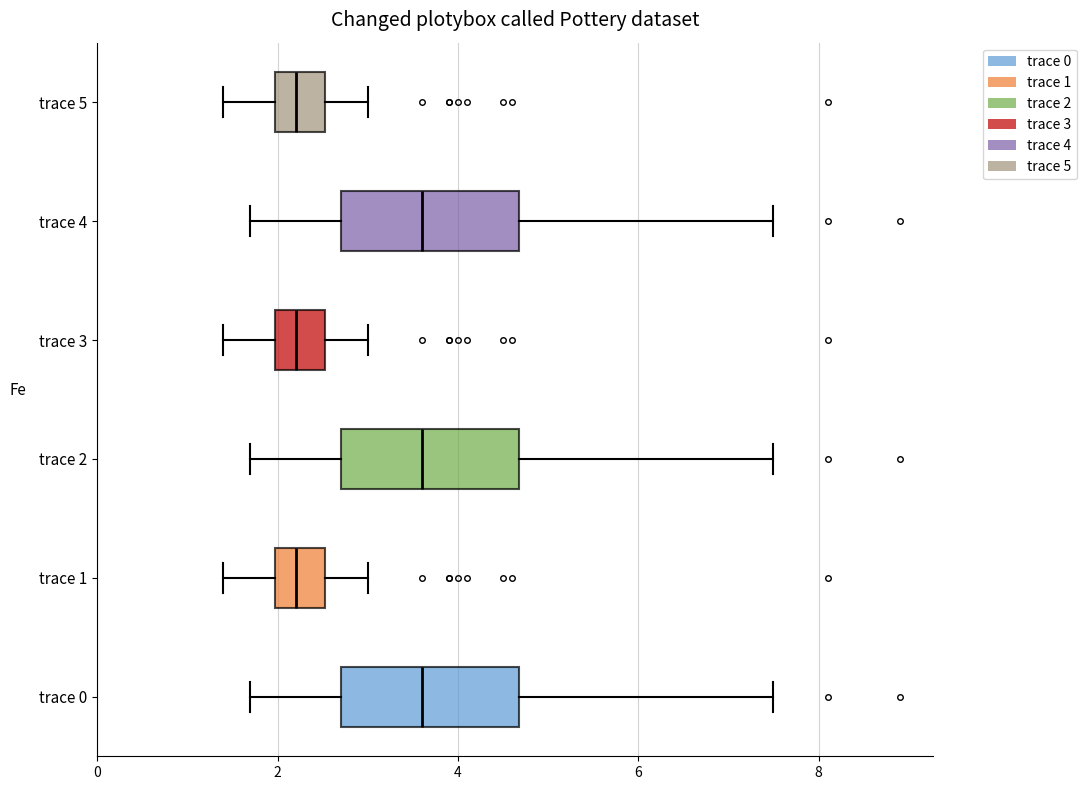

Reading bottom to top, read every box against the x-axis: the position of its median line, the range the box covers, and the ends of its whiskers. The values are not printed on the chart, so give them approximately, as read against the axis.

trace 0: median 3.6, box 2.8 to 4.6, whiskers 1.8 to 7.6
trace 1: median 2.2, box 2.0 to 2.6, whiskers 1.4 to 3.0
trace 2: median 3.6, box 2.8 to 4.6, whiskers 1.8 to 7.6
trace 3: median 2.2, box 2.0 to 2.6, whiskers 1.4 to 3.0
trace 4: median 3.6, box 2.8 to 4.6, whiskers 1.8 to 7.6
trace 5: median 2.2, box 2.0 to 2.6, whiskers 1.4 to 3.0